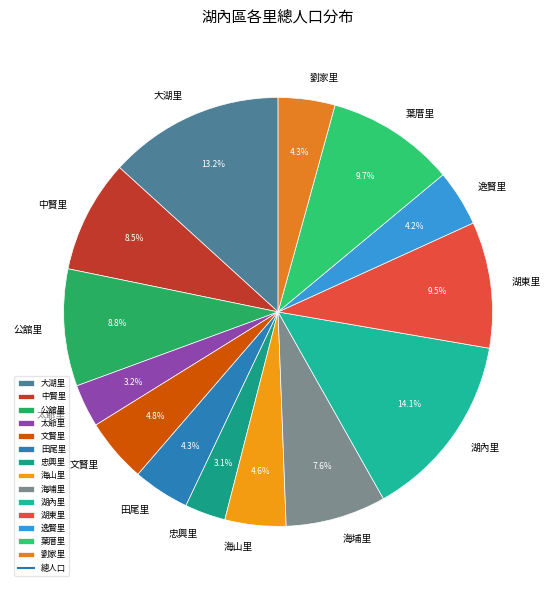

What is the largest slice in the pie chart?

湖內里